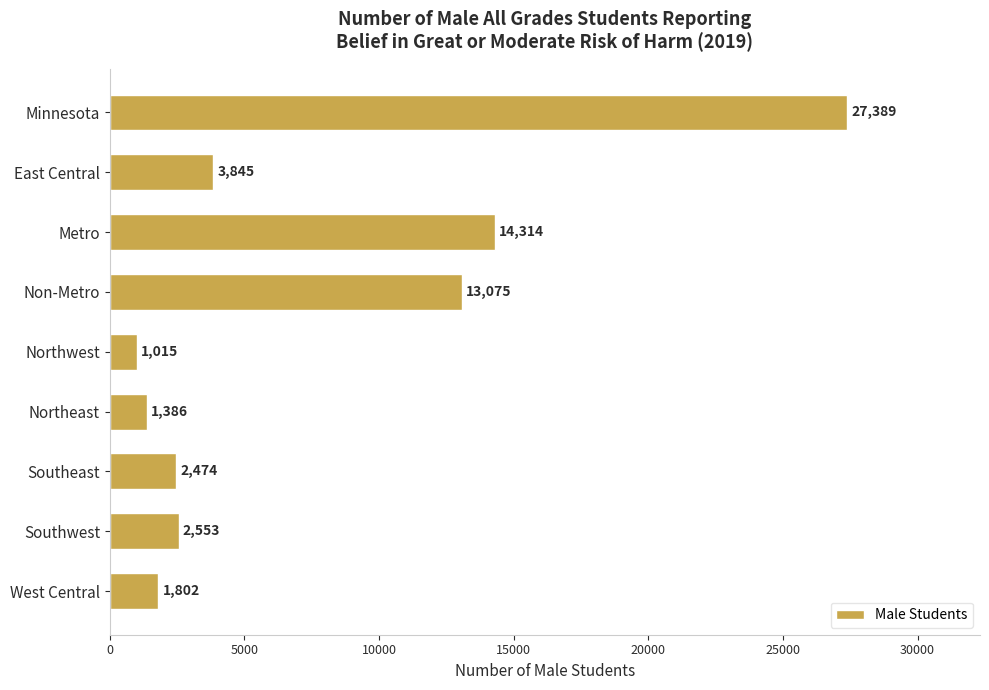

Rank the categories by value from lowest to highest.

Northwest, Northeast, West Central, Southeast, Southwest, East Central, Non-Metro, Metro, Minnesota